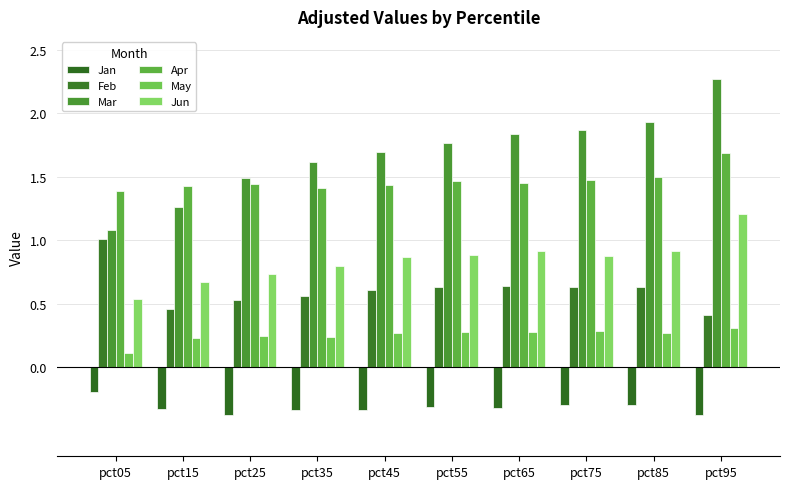

At which label is Feb closest to 0?

pct95